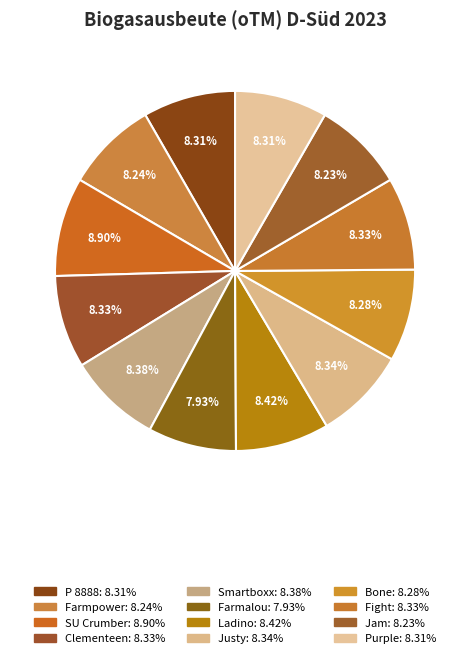

What percentage is NOT represented by Justy?

91.7%